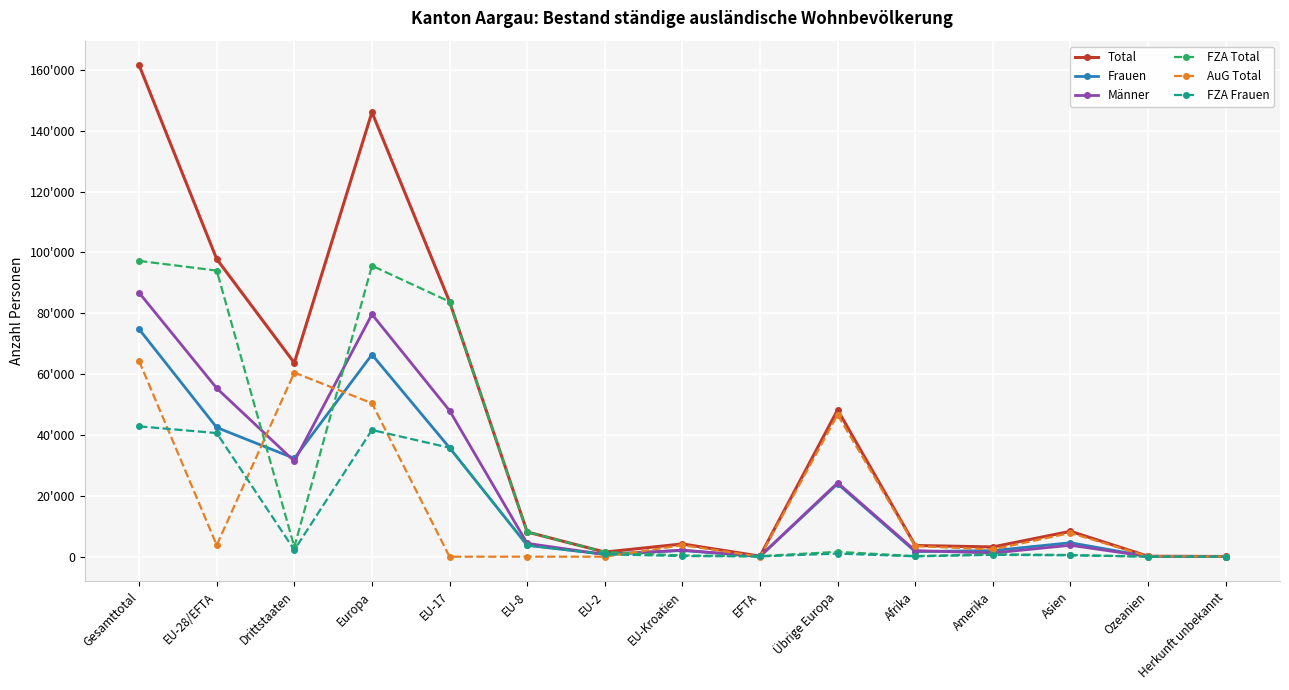

What is the label of the 12th point from the left?

Amerika